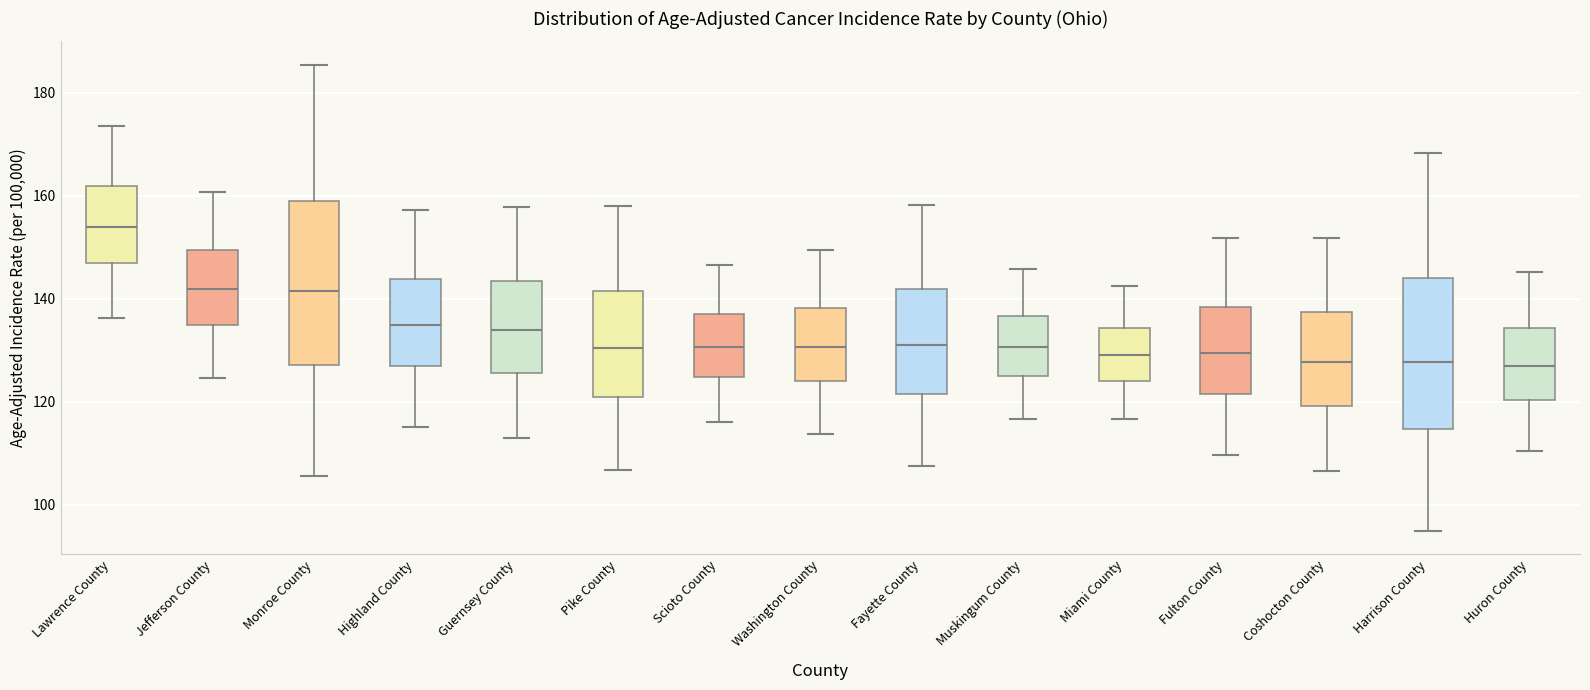

Reading left to right, transcribe this box plot: for each box, give where its median line is, the range the box spans, and where its two whiskers end, as read against the y-axis. The values are not printed on the chart, so give them approximately, as read against the axis.

Lawrence County: median 154, box 146 to 162, whiskers 136 to 174
Jefferson County: median 142, box 134 to 150, whiskers 124 to 160
Monroe County: median 142, box 128 to 160, whiskers 106 to 186
Highland County: median 134, box 126 to 144, whiskers 116 to 158
Guernsey County: median 134, box 126 to 144, whiskers 112 to 158
Pike County: median 130, box 120 to 142, whiskers 106 to 158
Scioto County: median 130, box 124 to 136, whiskers 116 to 146
Washington County: median 130, box 124 to 138, whiskers 114 to 150
Fayette County: median 132, box 122 to 142, whiskers 108 to 158
Muskingum County: median 130, box 126 to 136, whiskers 116 to 146
Miami County: median 130, box 124 to 134, whiskers 116 to 142
Fulton County: median 130, box 122 to 138, whiskers 110 to 152
Coshocton County: median 128, box 120 to 138, whiskers 106 to 152
Harrison County: median 128, box 114 to 144, whiskers 94 to 168
Huron County: median 126, box 120 to 134, whiskers 110 to 146